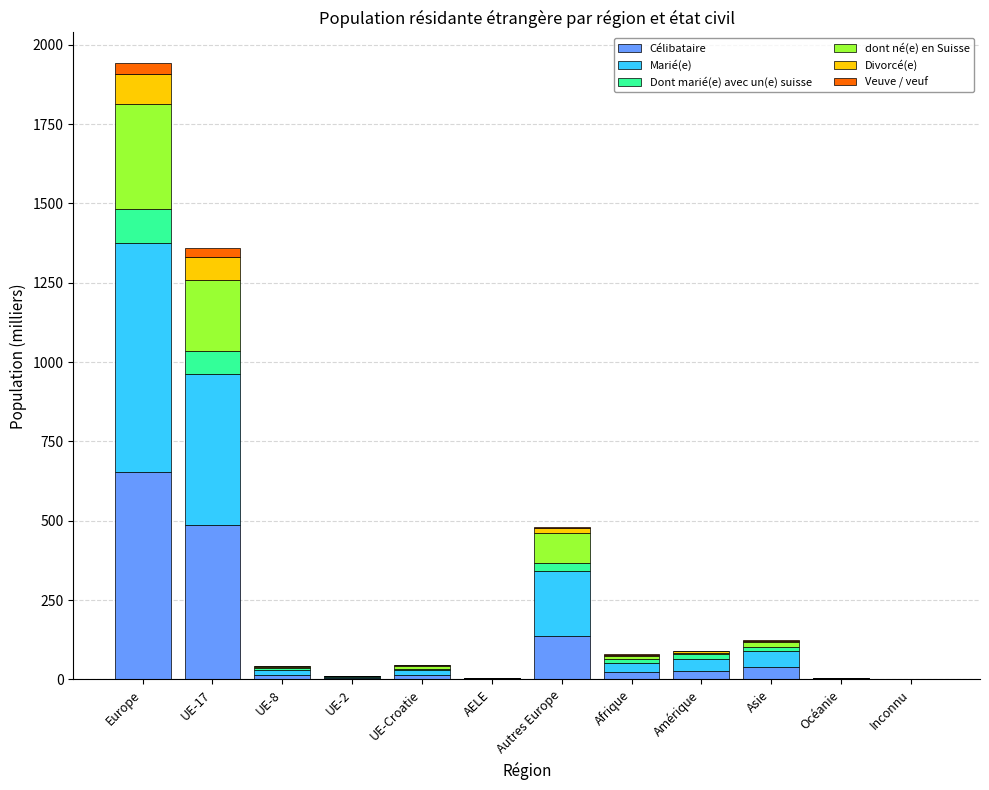

Are the bars horizontal?

No